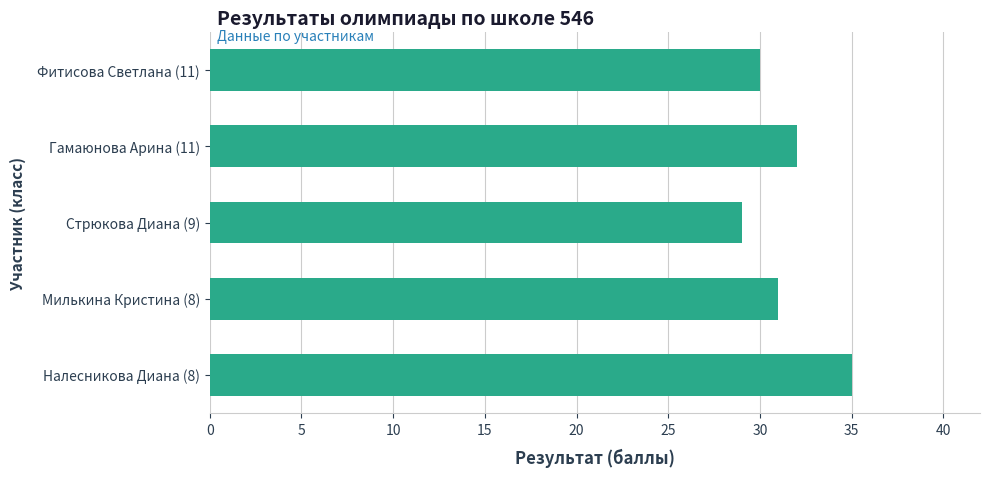

The chart shows a value of 30 at Фитисова Светлана (11). True or false?

True